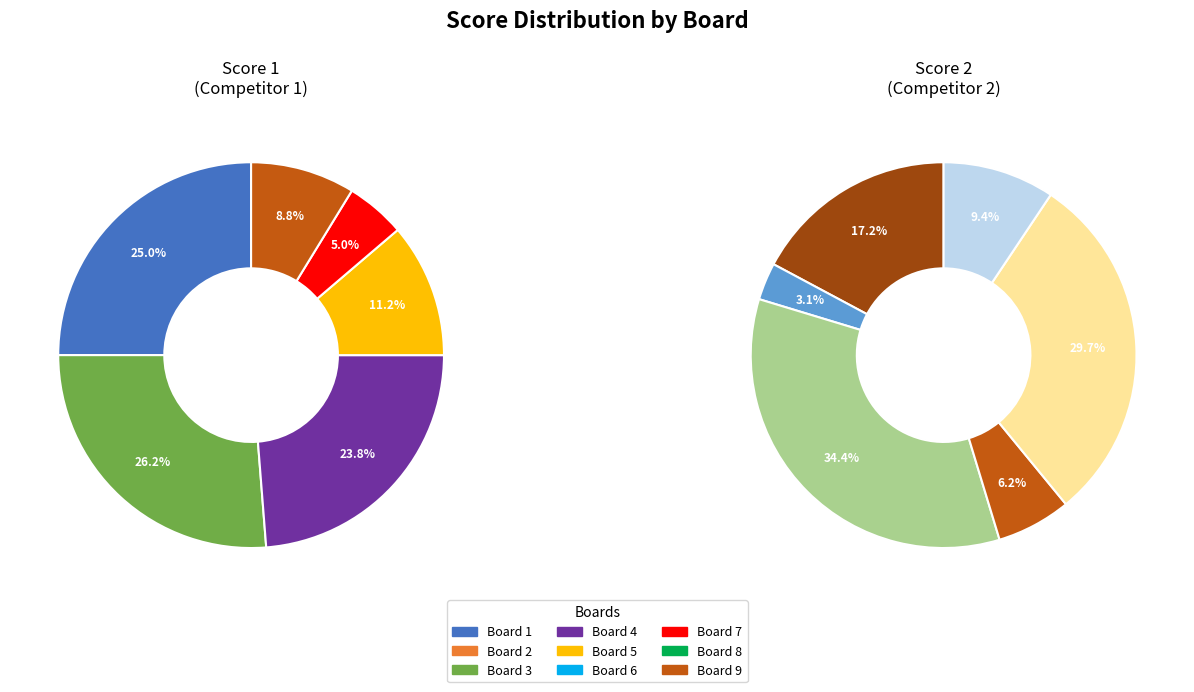

At Board 8, list the series in order from smallest to largest.

Score 1, Score 2